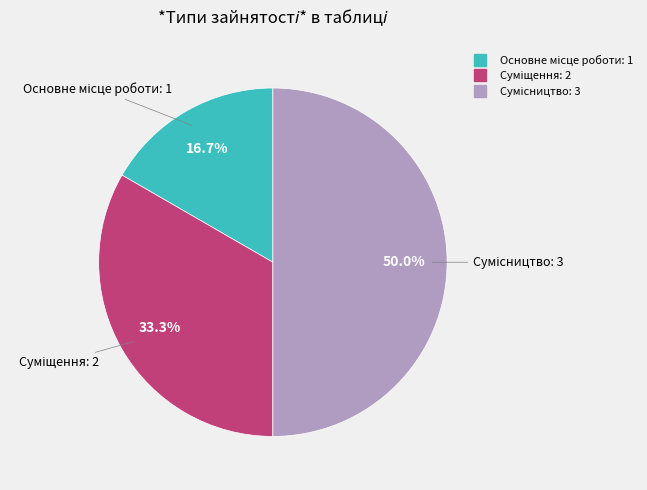

How many segments does this pie chart have?

3